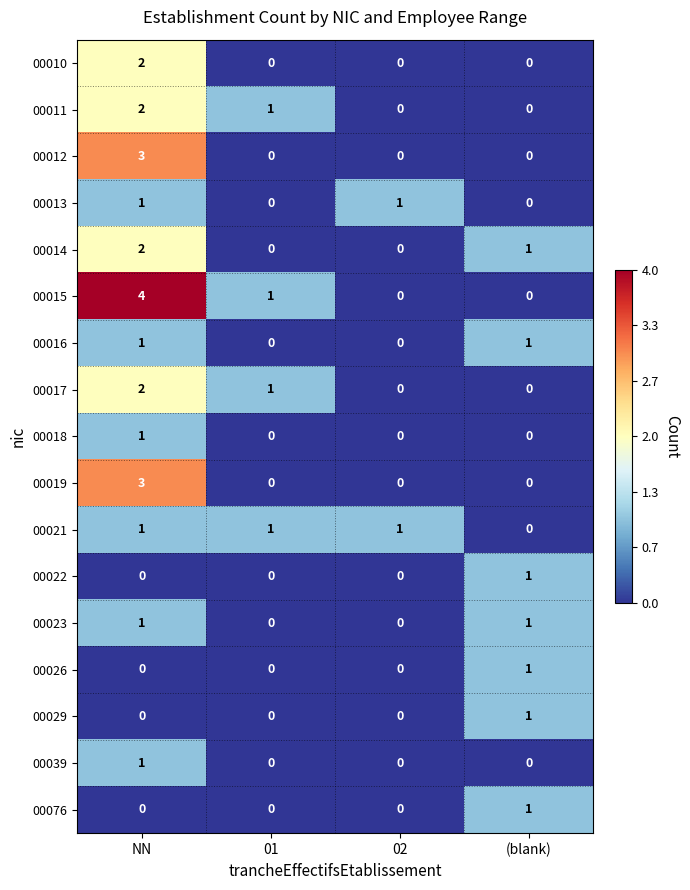

At how many categories does at least one series exceed 0?

4